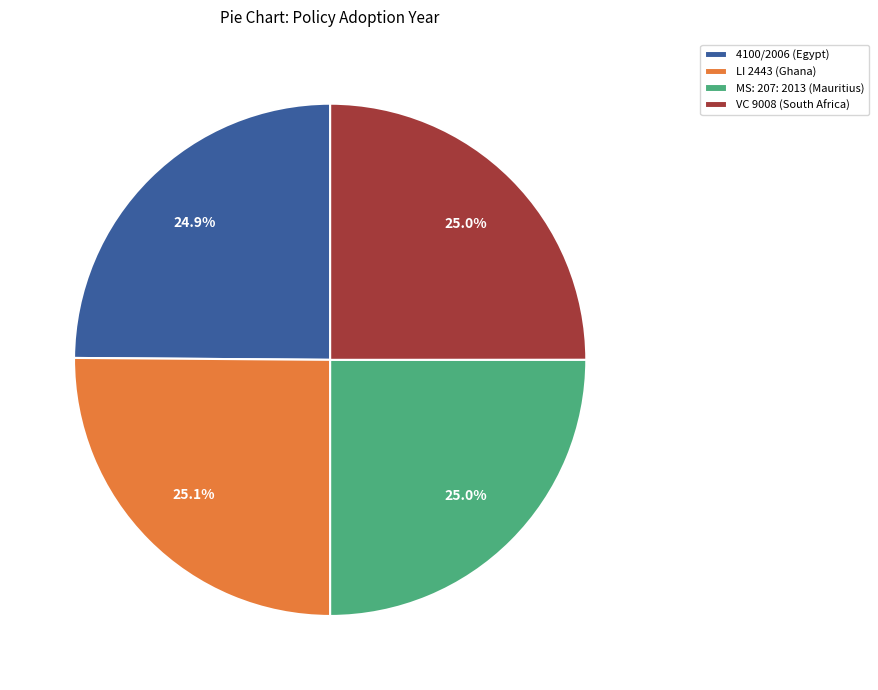

What is the total percentage of 4100/2006 (Egypt) and MS: 207: 2013 (Mauritius)?

49.9%